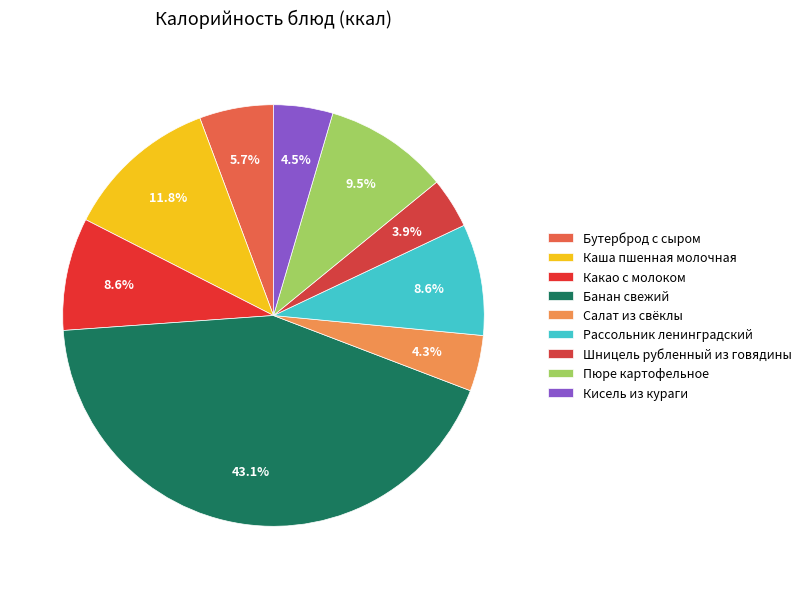

To the nearest percent, what is the difference between the largest and smallest slice percentages?

39%